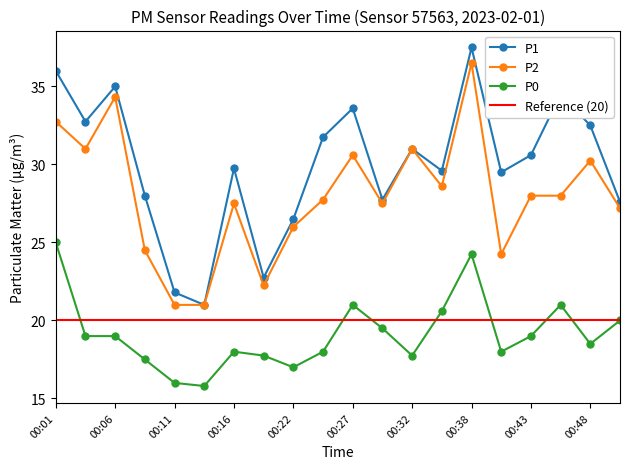

Between 00:14 and 00:24, which series saw the biggest shift?

P1